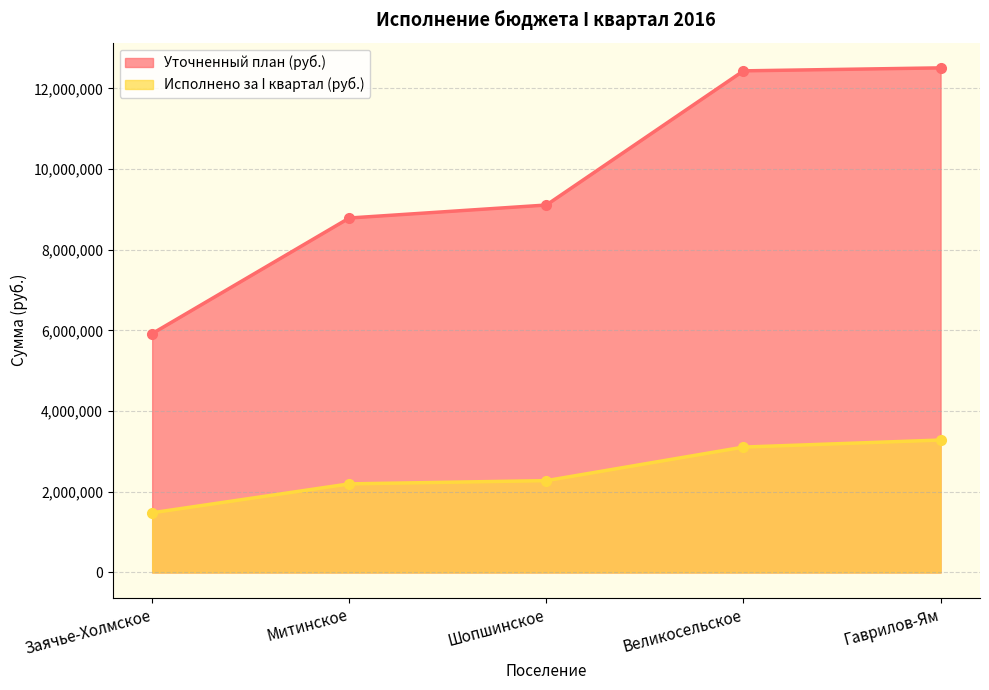

Reading right to left, transcribe all the data shown in this chart.

Уточненный план (руб.): Гаврилов-Ям=12509000	Великосельское=12435000	Шопшинское=9109000	Митинское=8787000	Заячье-Холмское=5921000
Исполнено за I квартал (руб.): Гаврилов-Ям=3283498	Великосельское=3108750	Шопшинское=2277249	Митинское=2196750	Заячье-Холмское=1480248